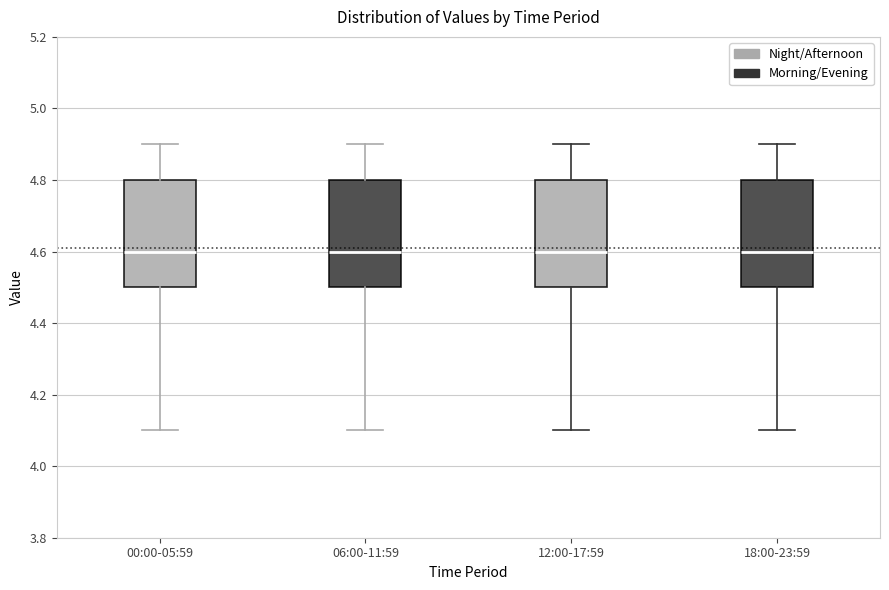

Reading left to right, read every box against the y-axis: the position of its median line, the range the box covers, and the ends of its whiskers. The values are not printed on the chart, so give them approximately, as read against the axis.

00:00-05:59: median 4.6, box 4.5 to 4.8, whiskers 4.1 to 4.9
06:00-11:59: median 4.6, box 4.5 to 4.8, whiskers 4.1 to 4.9
12:00-17:59: median 4.6, box 4.5 to 4.8, whiskers 4.1 to 4.9
18:00-23:59: median 4.6, box 4.5 to 4.8, whiskers 4.1 to 4.9